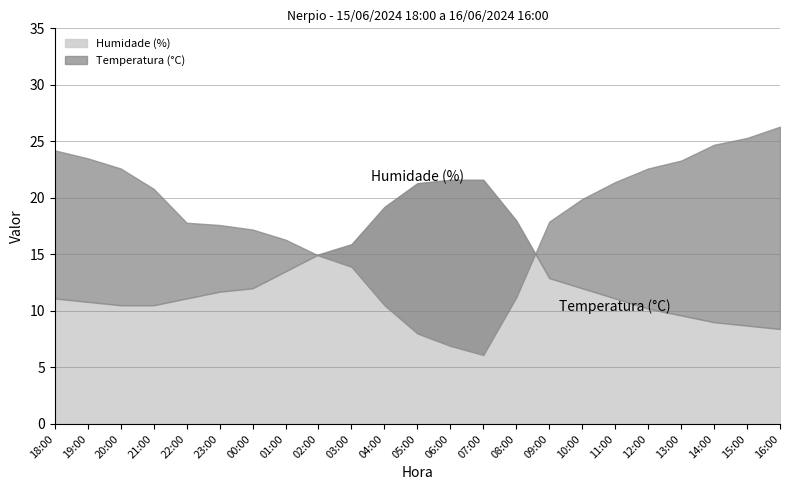

Where is Humidade (%) nearest to the value 50?

02:00